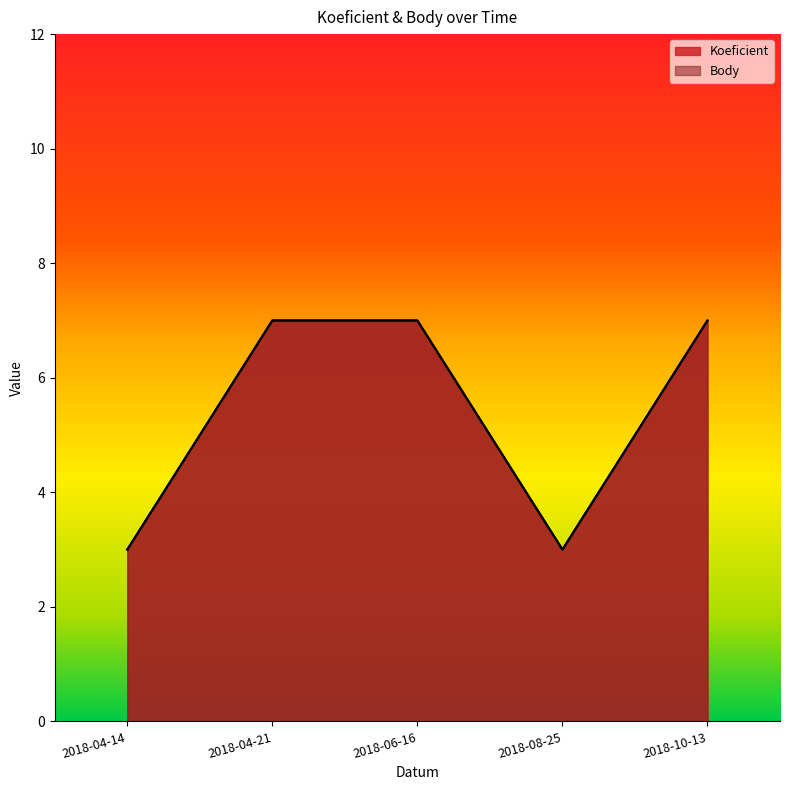

Where is the first local minimum for Koeficient?

2018-08-25